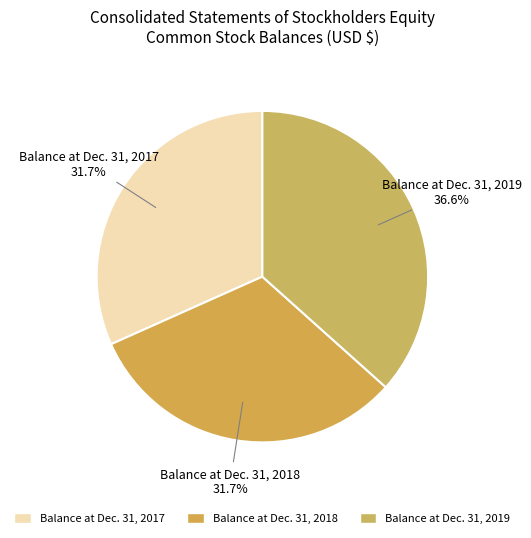

Is Balance at Dec. 31, 2019 the majority of the pie?

No